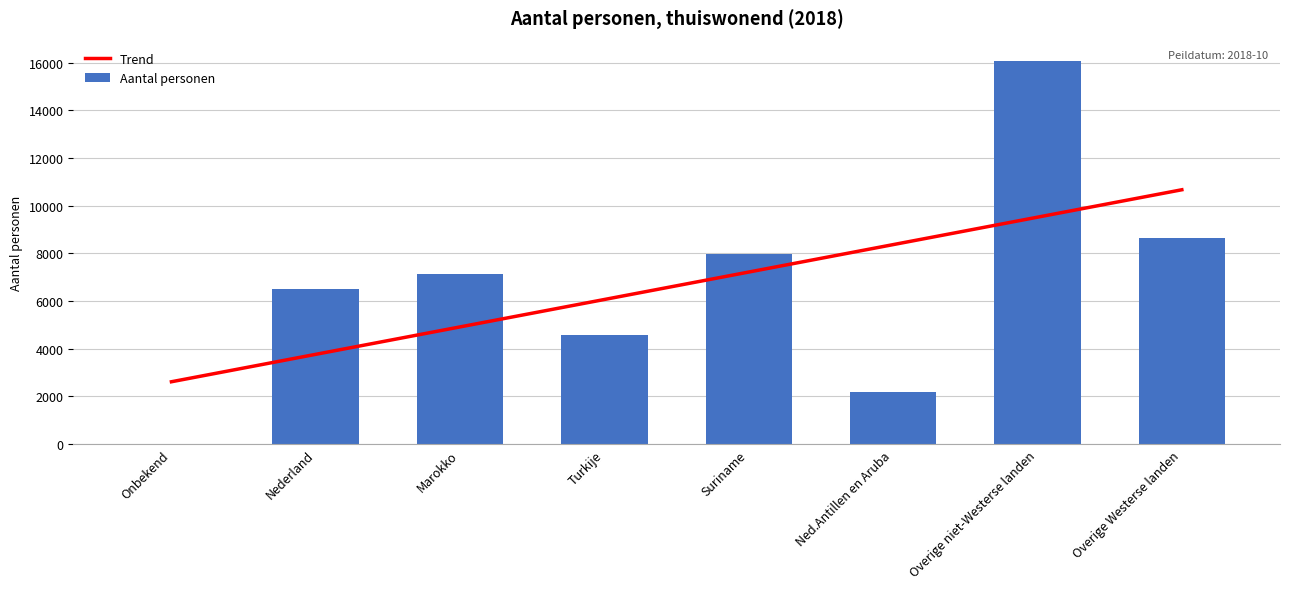

Between Overige niet-Westerse landen and Turkije, which is larger?

Overige niet-Westerse landen